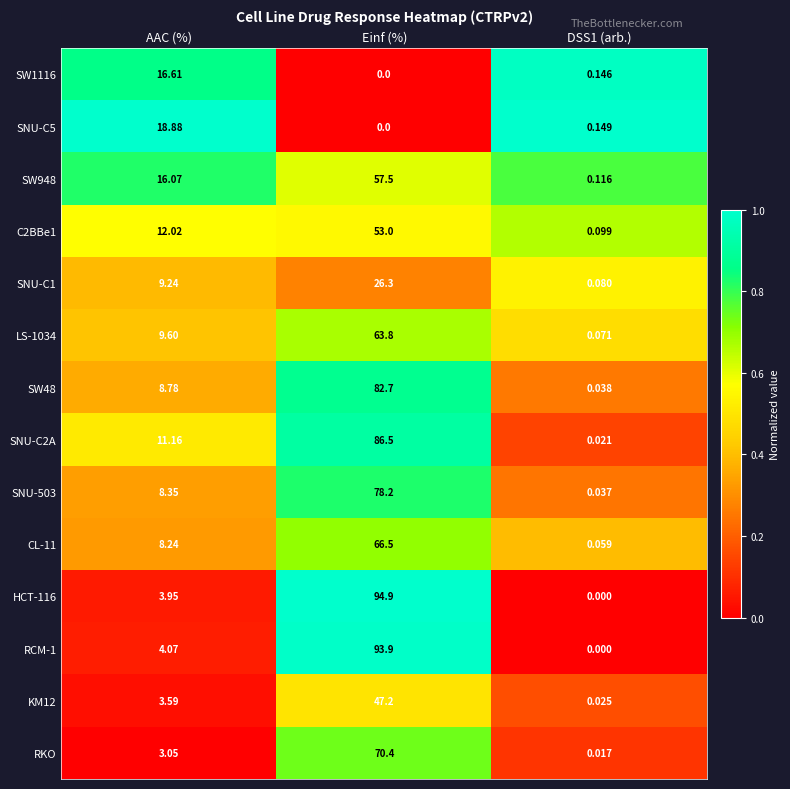

Which series changed the most between Einf (%) and DSS1 (arb.)?

HCT-116